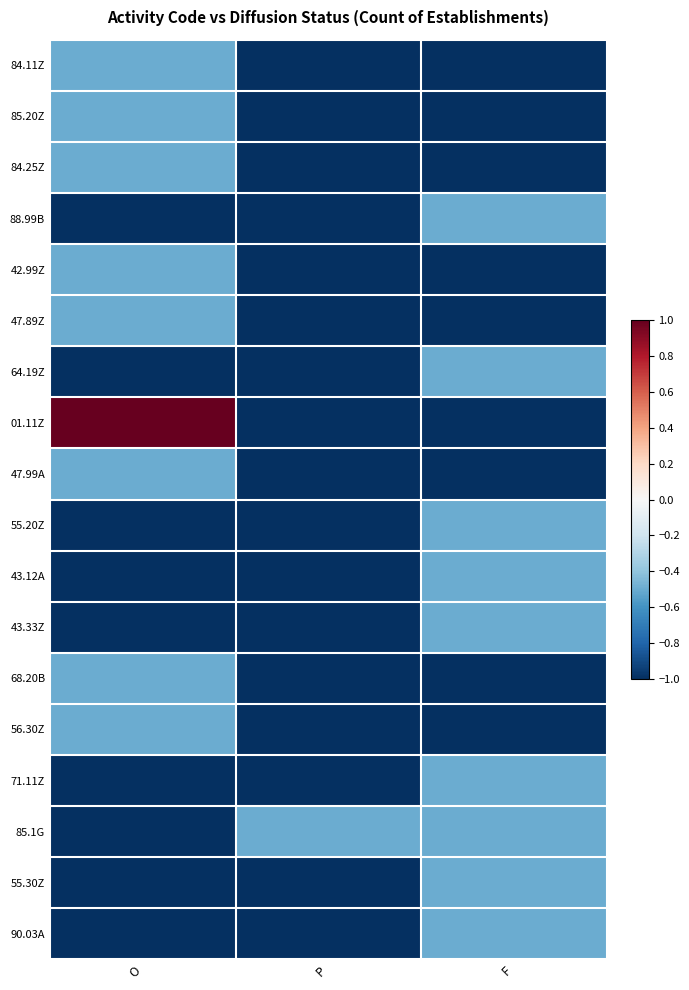

Which series changed the most between O and F?

01.11Z